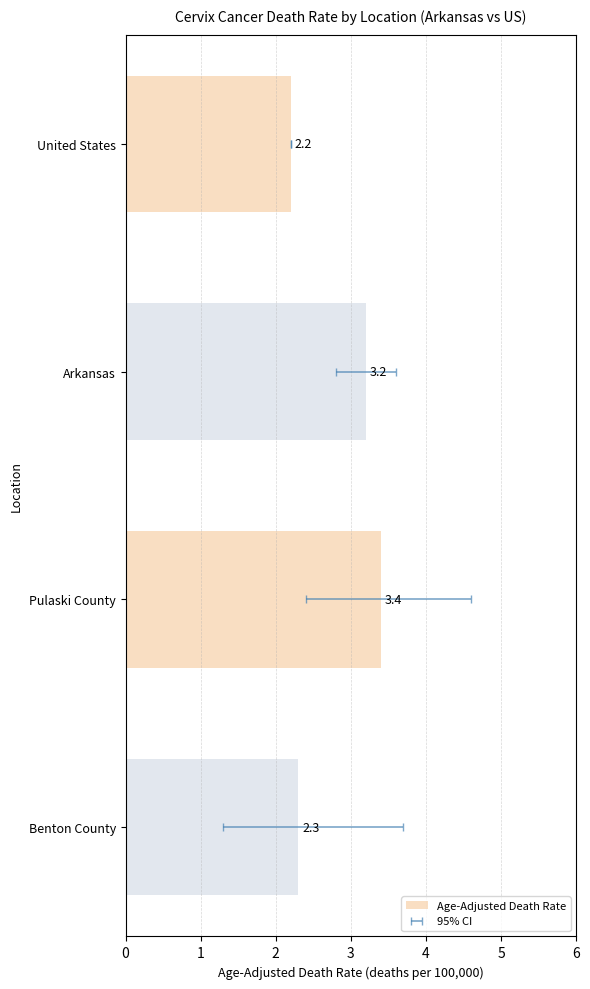

True or false: Age-Adjusted Death Rate has a value of 0.7 at Benton County.

False